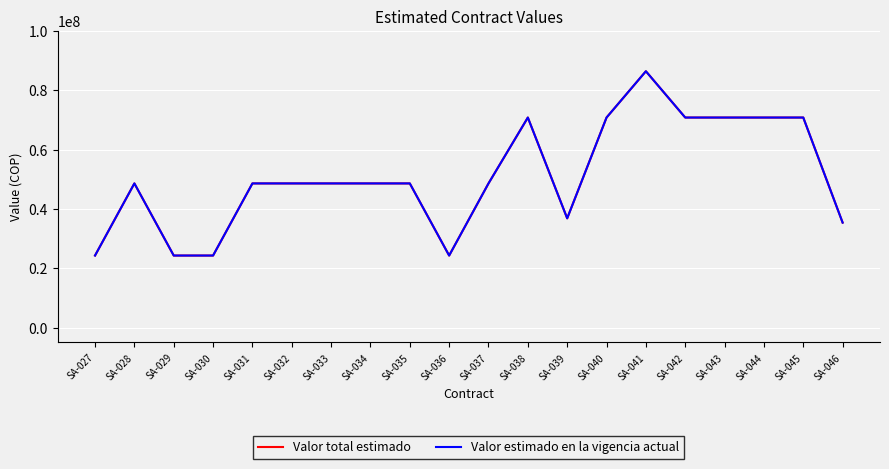

Rank the categories by Valor total estimado value from highest to lowest.

SA-041, SA-038, SA-040, SA-042, SA-043, SA-044, SA-045, SA-028, SA-031, SA-032, SA-033, SA-034, SA-035, SA-037, SA-039, SA-046, SA-027, SA-029, SA-030, SA-036